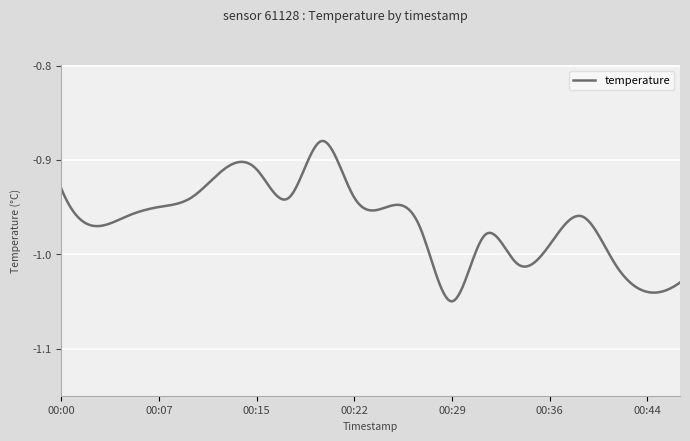

Reading right to left, extract all data points from this chart.

-1.0	-1.0	-1.0	-1.0	-1.0	-1.0	-1.0	-1.1	-1.0	-0.9	-0.9	-0.9	-0.9	-0.9	-0.9	-0.9	-0.9	-1.0	-1.0	-0.9